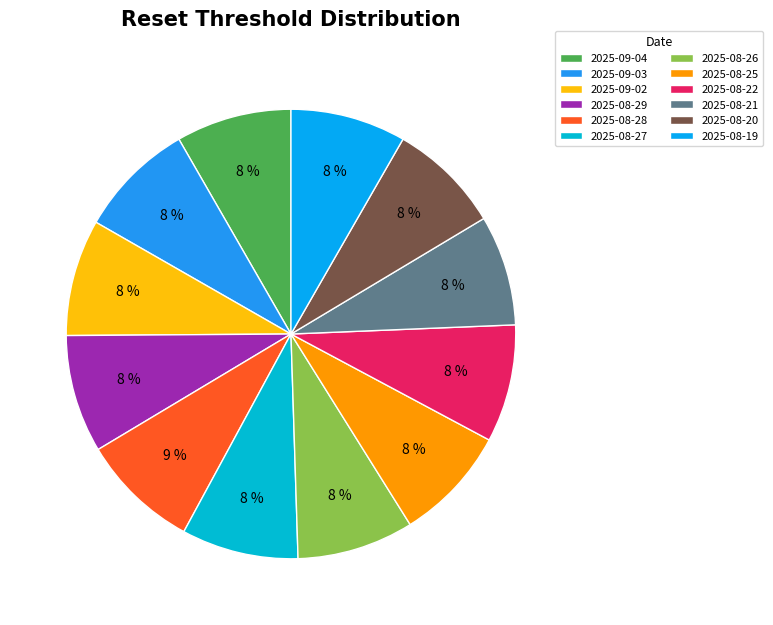

True or false: 2025-08-19 accounts for 8% of the total.

True